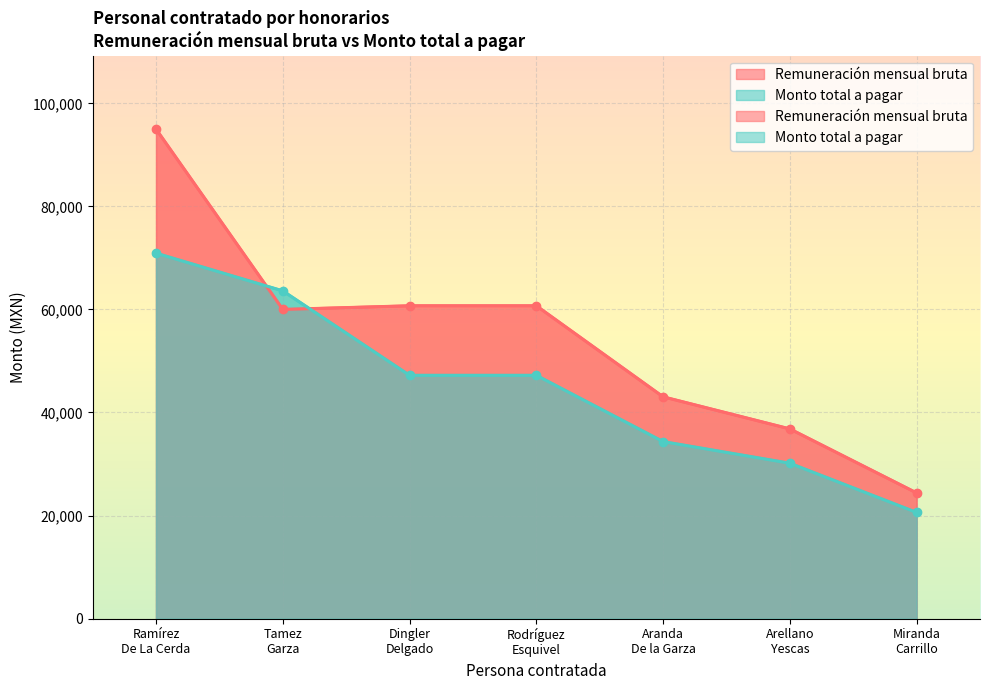

Rank the categories by Monto total a pagar value from lowest to highest.

Miranda
Carrillo, Arellano
Yescas, Aranda
De la Garza, Dingler
Delgado, Rodríguez
Esquivel, Tamez
Garza, Ramírez
De La Cerda